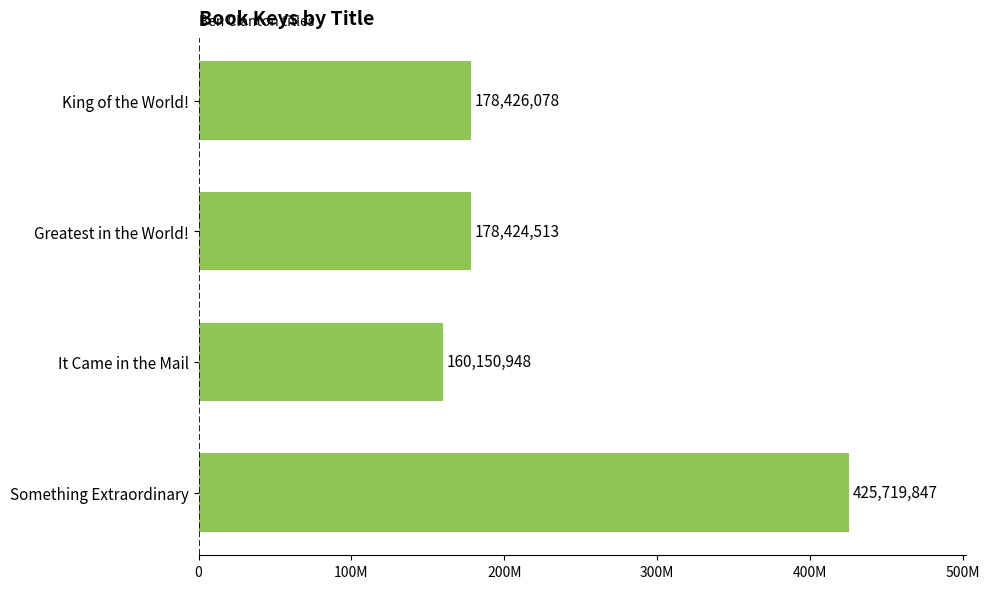

Does the chart contain any negative values?

No